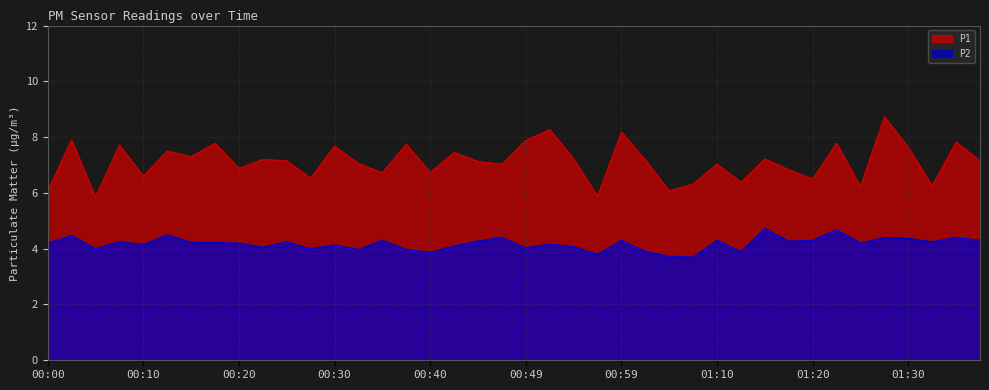

Rank the series by their average value, from lowest to highest.

P2, P1